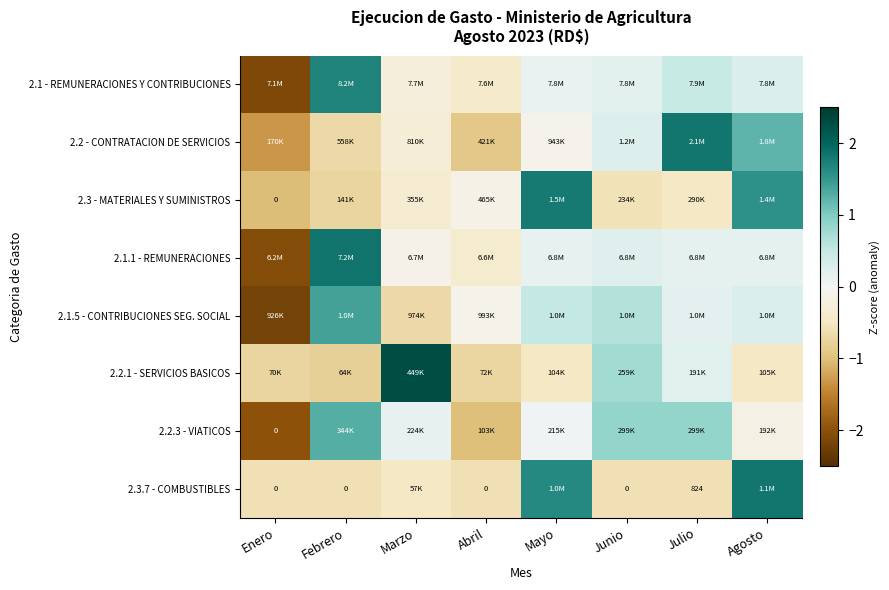

The 2.1.1 - REMUNERACIONES series shows 0.1 at Junio. True or false?

False